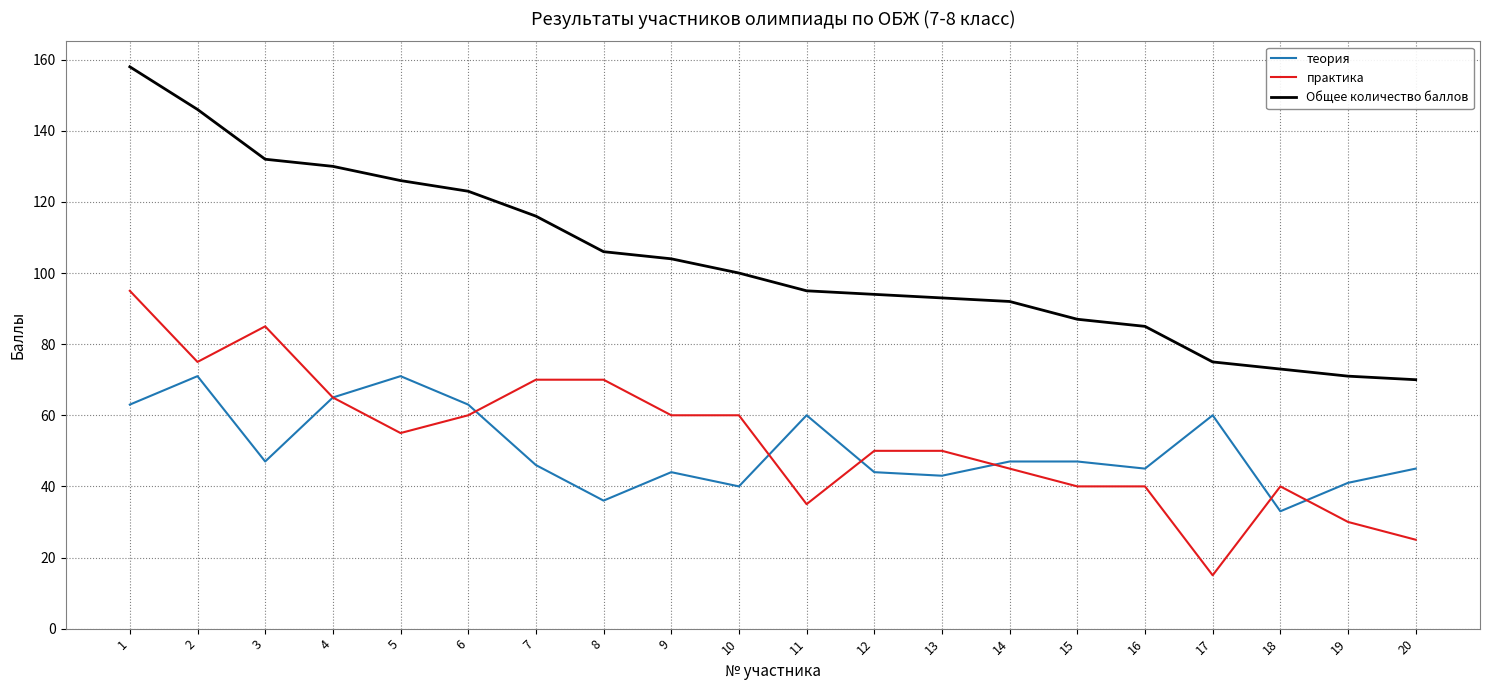

What is the sum of the практика values at 13 and 5?

105